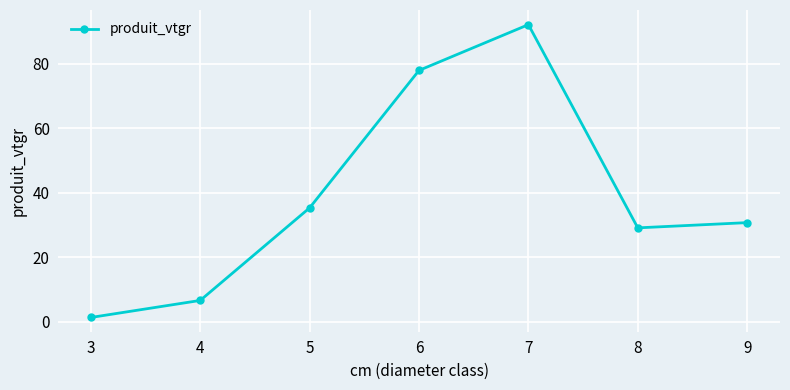

What is the sum of all values?

273.1